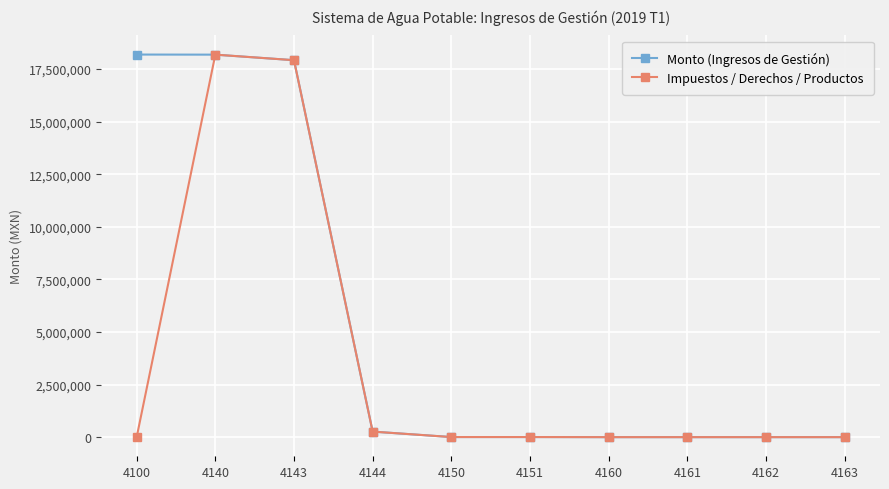

At which category is the sum across all series the highest?

4140